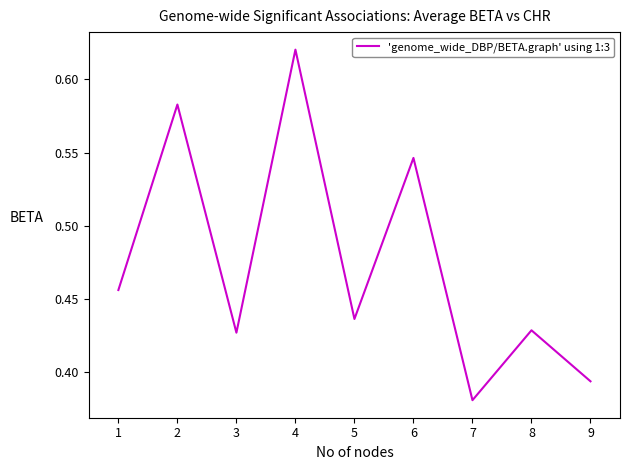

At which category does the chart reach its minimum across all series?

7